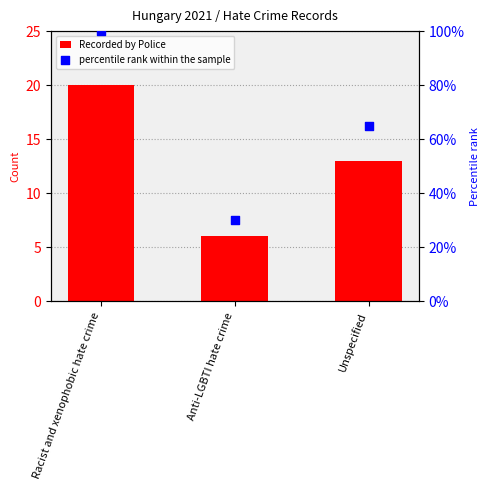

At how many categories does at least one series exceed 94?

1